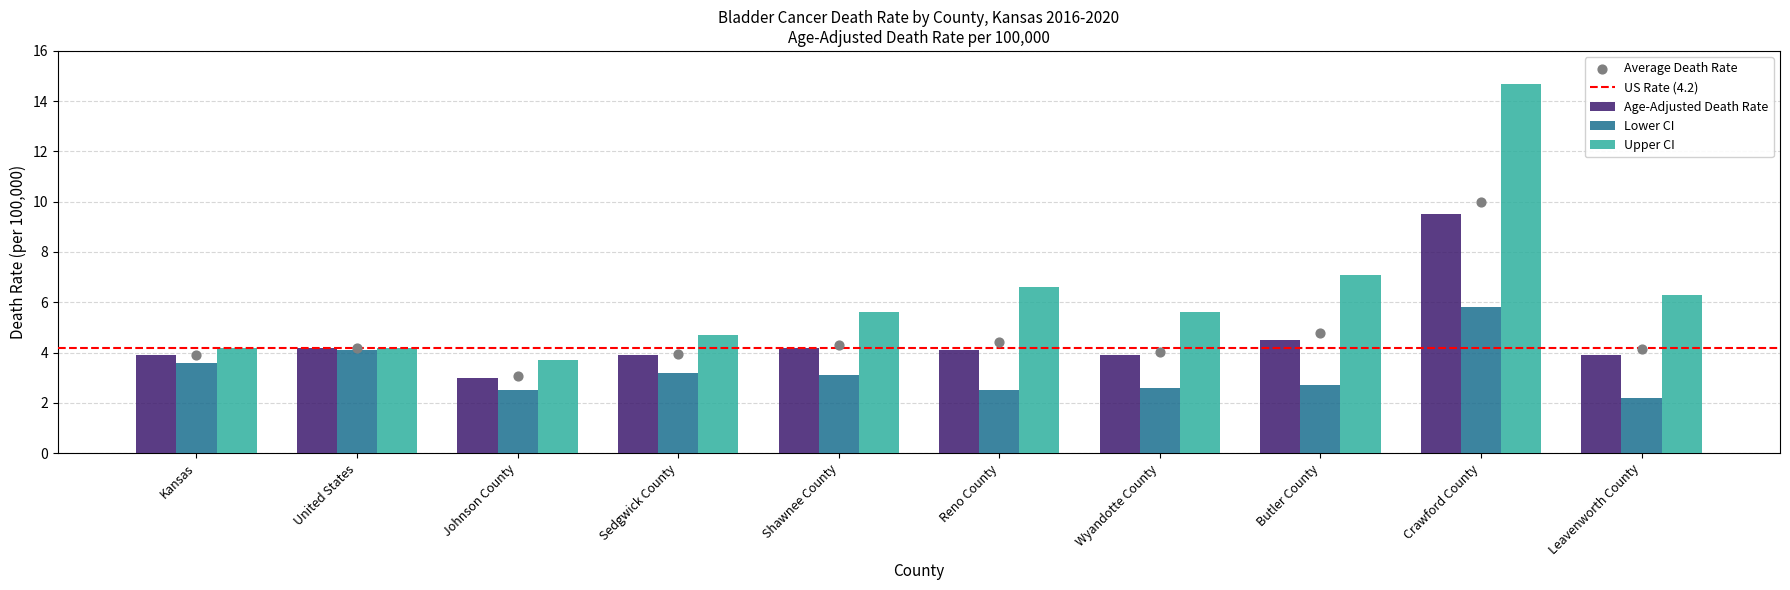

Which series contains the lowest Y value?

Lower CI